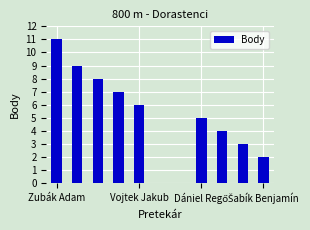

Reading right to left, transcribe all the data shown in this chart.

2	3	4	5	0	0	6	7	8	9	11